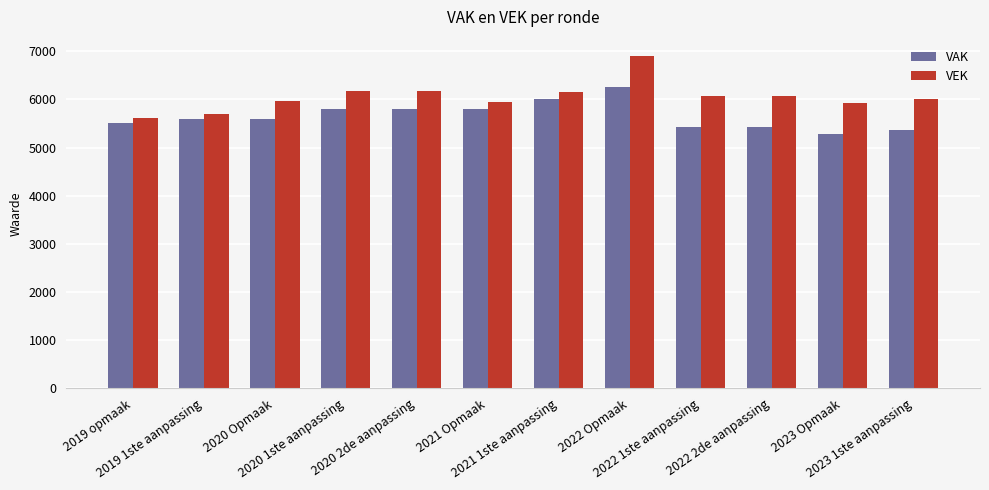

What is the smallest value displayed?

5283